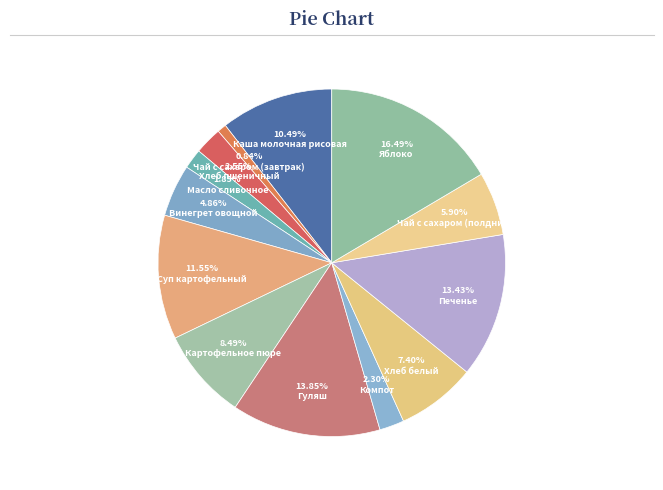

Do 13.43% Печенье and 1.85% Масло сливочное together represent more than half of the pie?

No